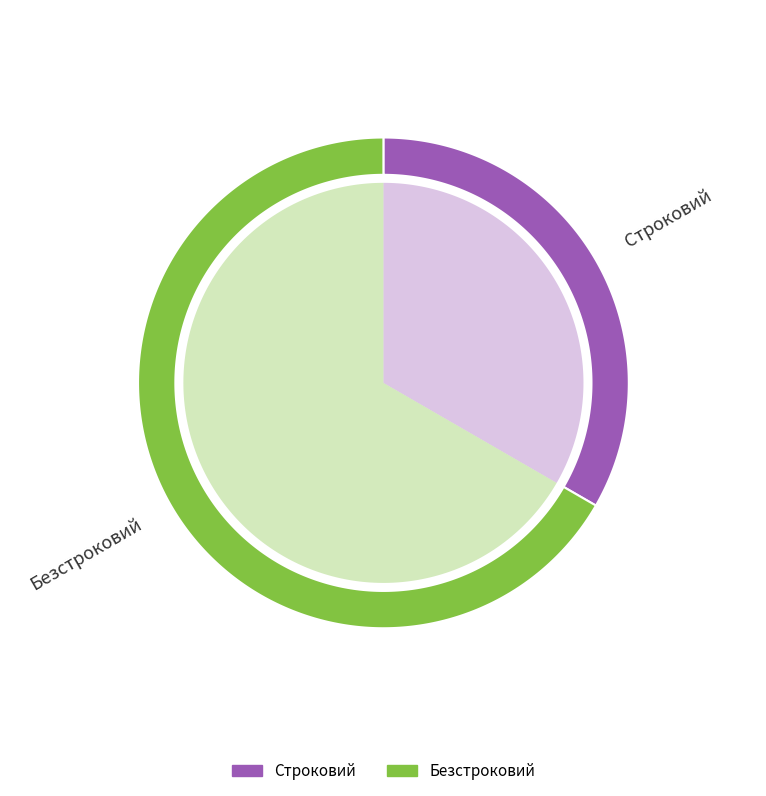

Which category accounts for the majority?

Безстроковий